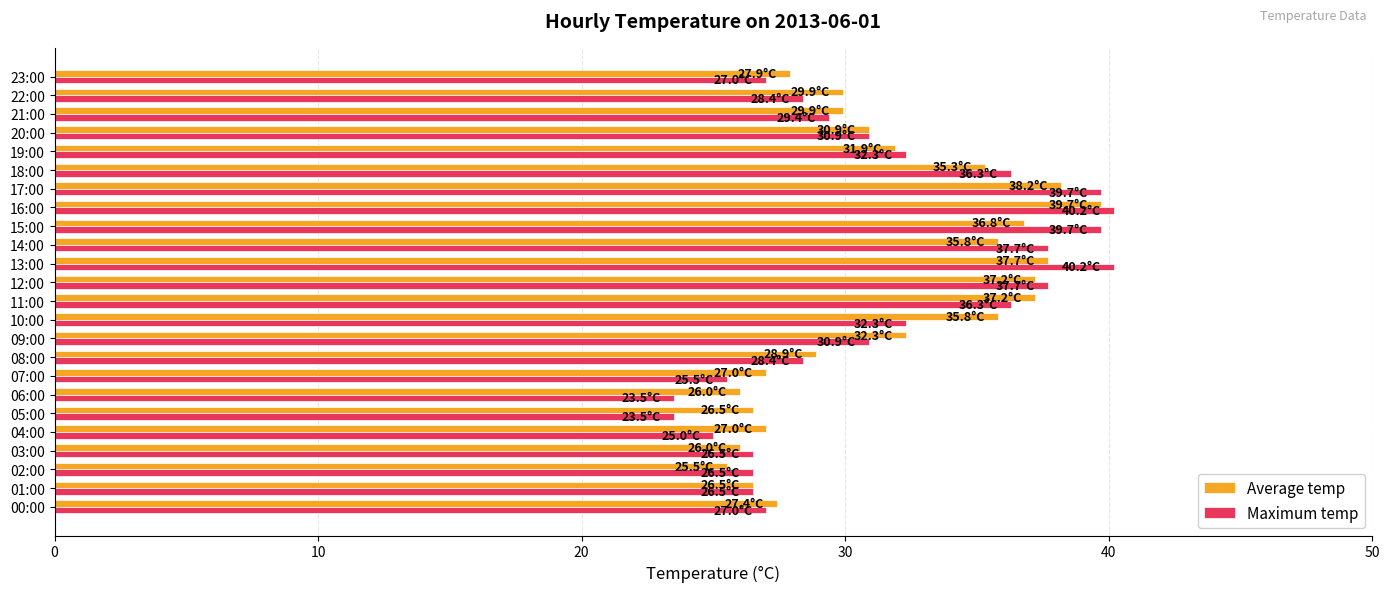

What is the total value across all series at 20:00?

61.8